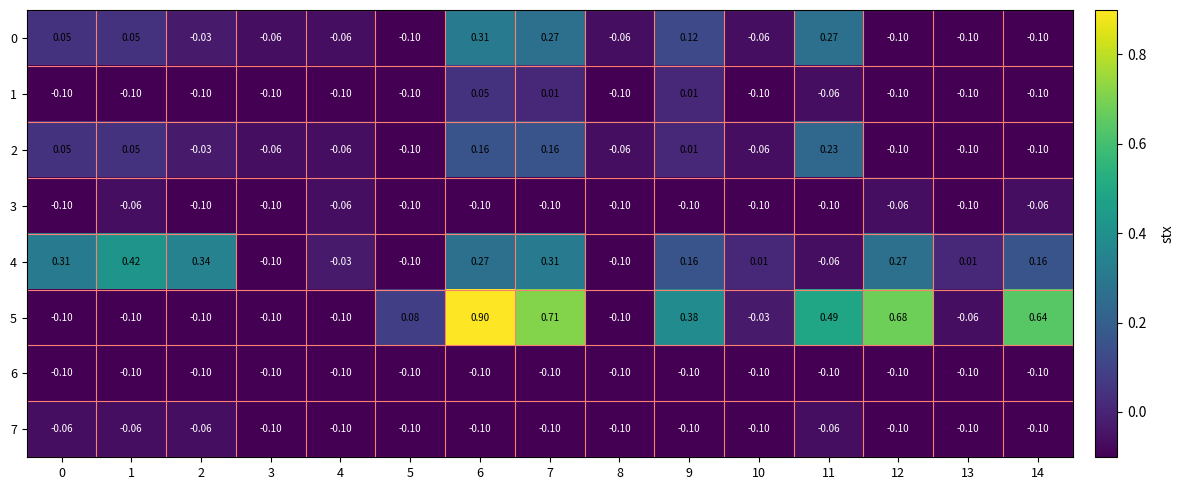

What is the greatest value displayed?

0.9